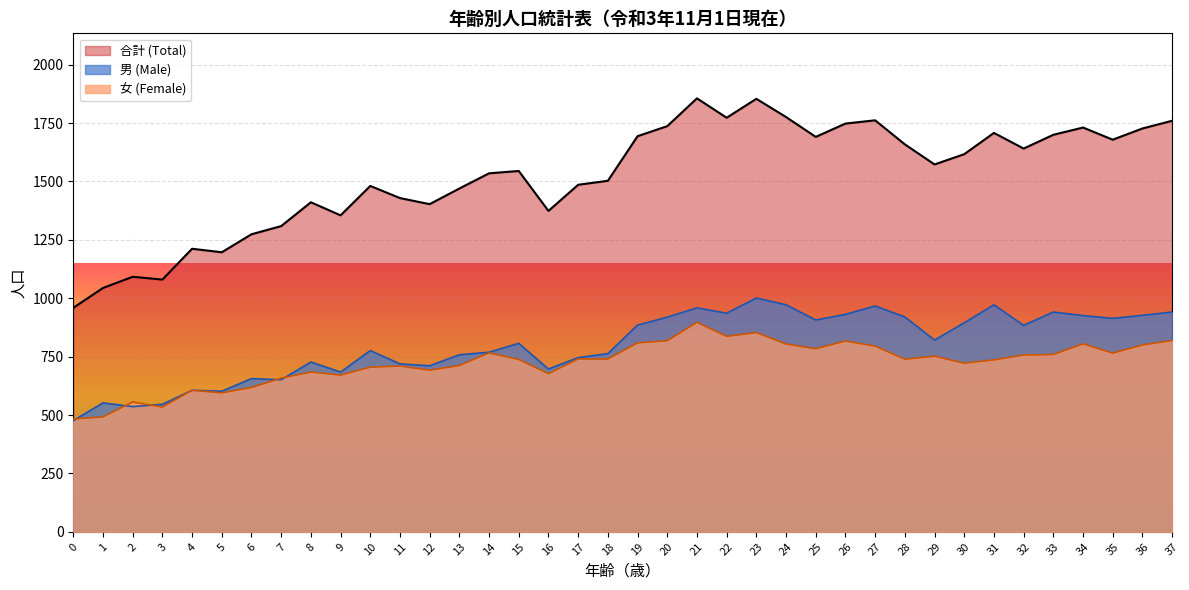

At how many categories does at least one series exceed 831?

38